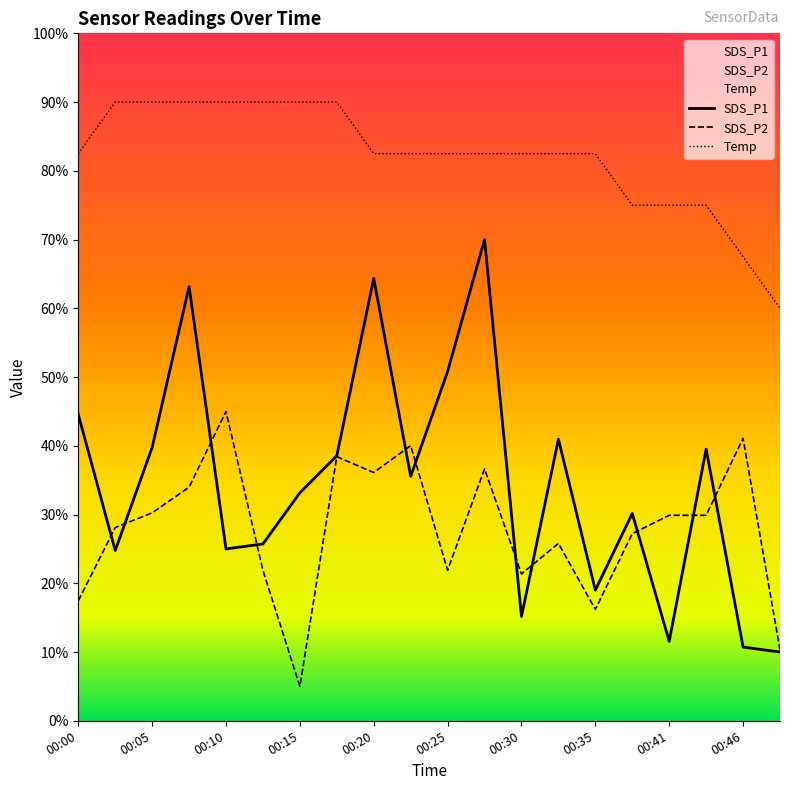

Reading left to right, list all the values displayed in this chart.

SDS_P1: 44.6	24.8	39.8	63.2	25.0	25.7	33.2	38.6	64.4	35.6	50.8	70.0	15.2	41.0	19.0	30.2	11.6	39.5	10.7	10.0
SDS_P2: 17.4	28.1	30.2	34.0	45.0	21.9	5.0	38.4	36.1	40.0	21.9	36.6	21.4	25.8	16.2	27.2	29.9	29.9	41.1	10.3
Temp: 82.5	90.0	90.0	90.0	90.0	90.0	90.0	90.0	82.5	82.5	82.5	82.5	82.5	82.5	82.5	75.0	75.0	75.0	67.5	60.0